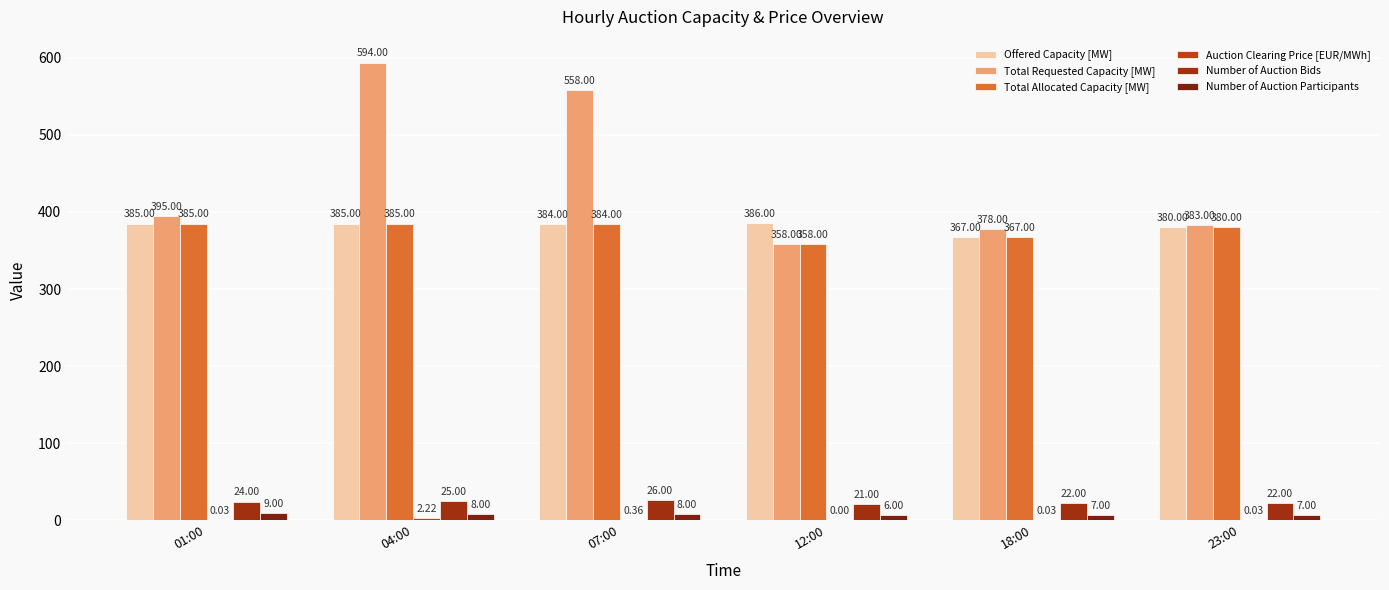

What is the difference between the maximum and minimum values in the Total Requested Capacity [MW] series?

236.0